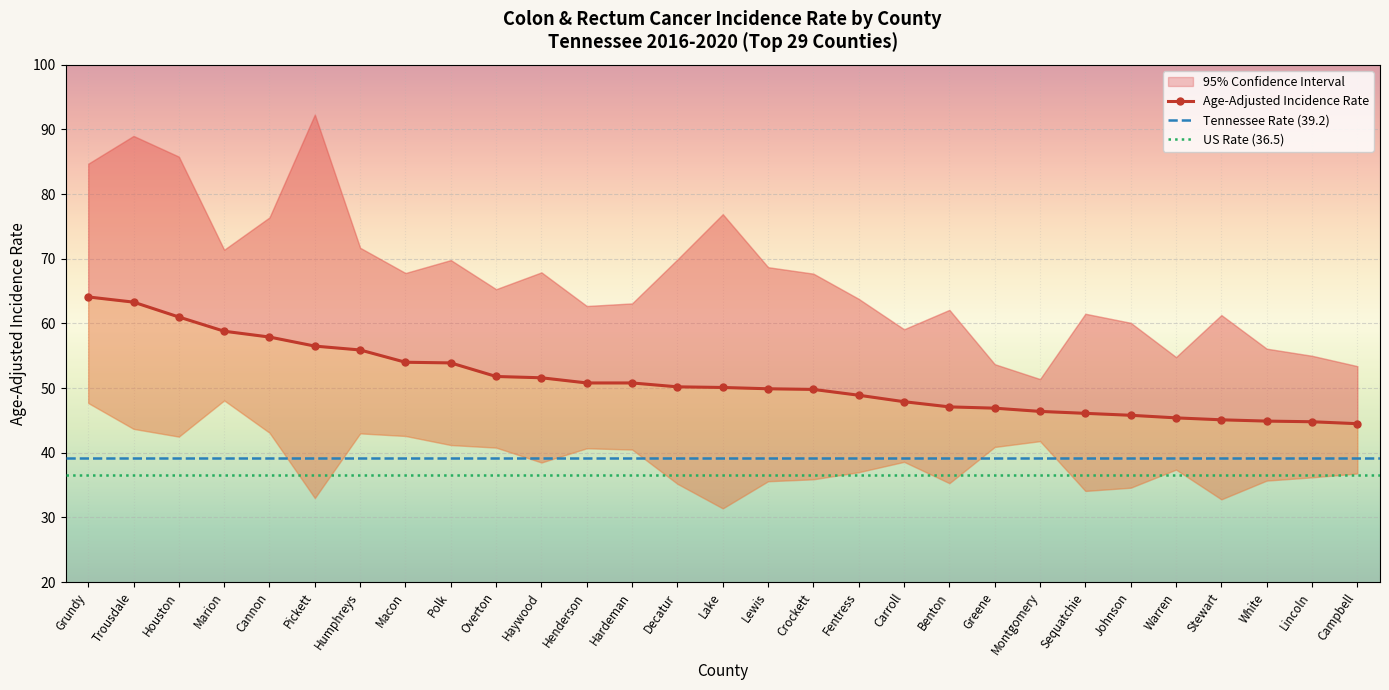

How many lines are shown in the chart?

3